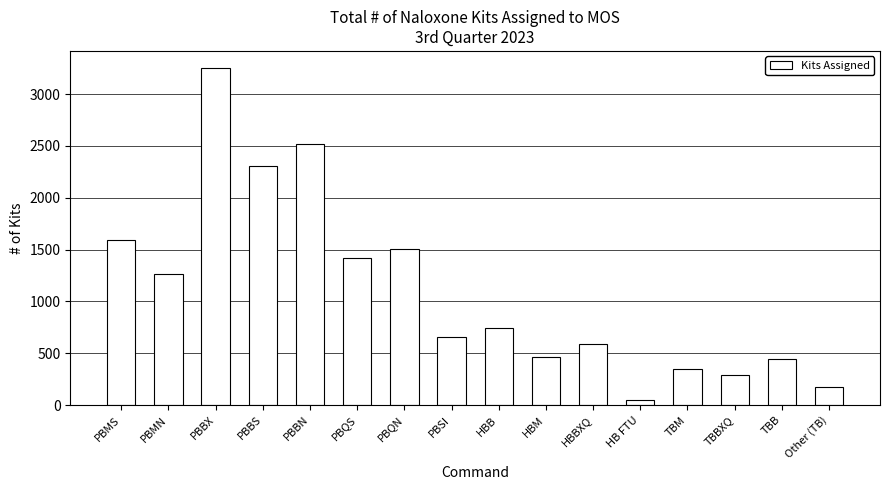

Are the bars horizontal?

No